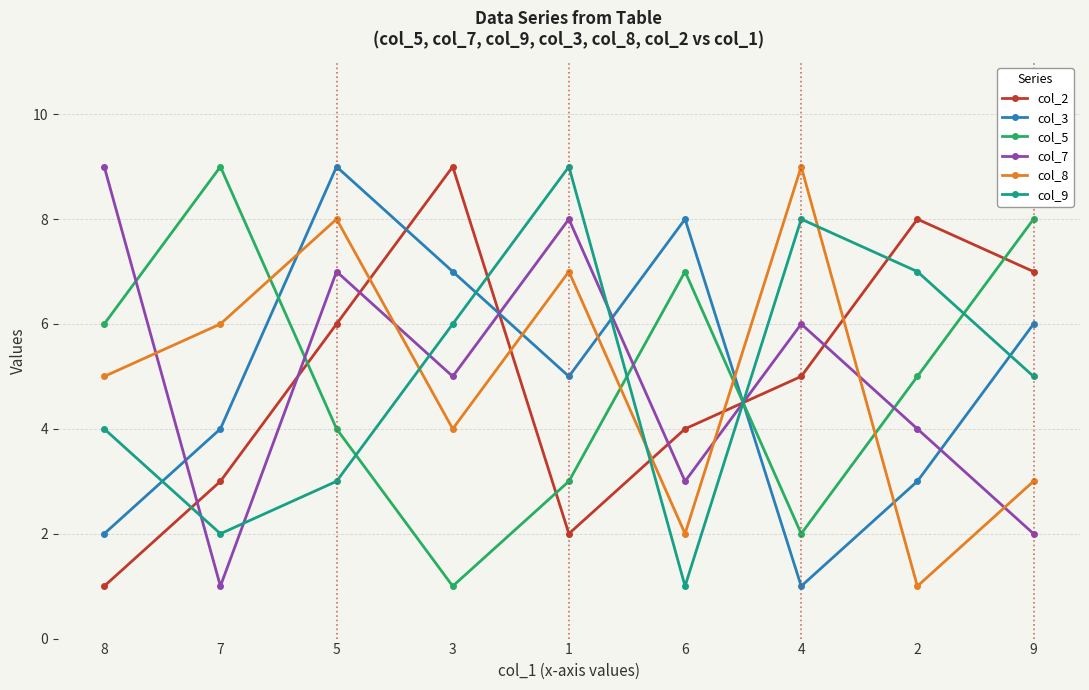

True or false: col_9 has a value of 6 at 8.

False